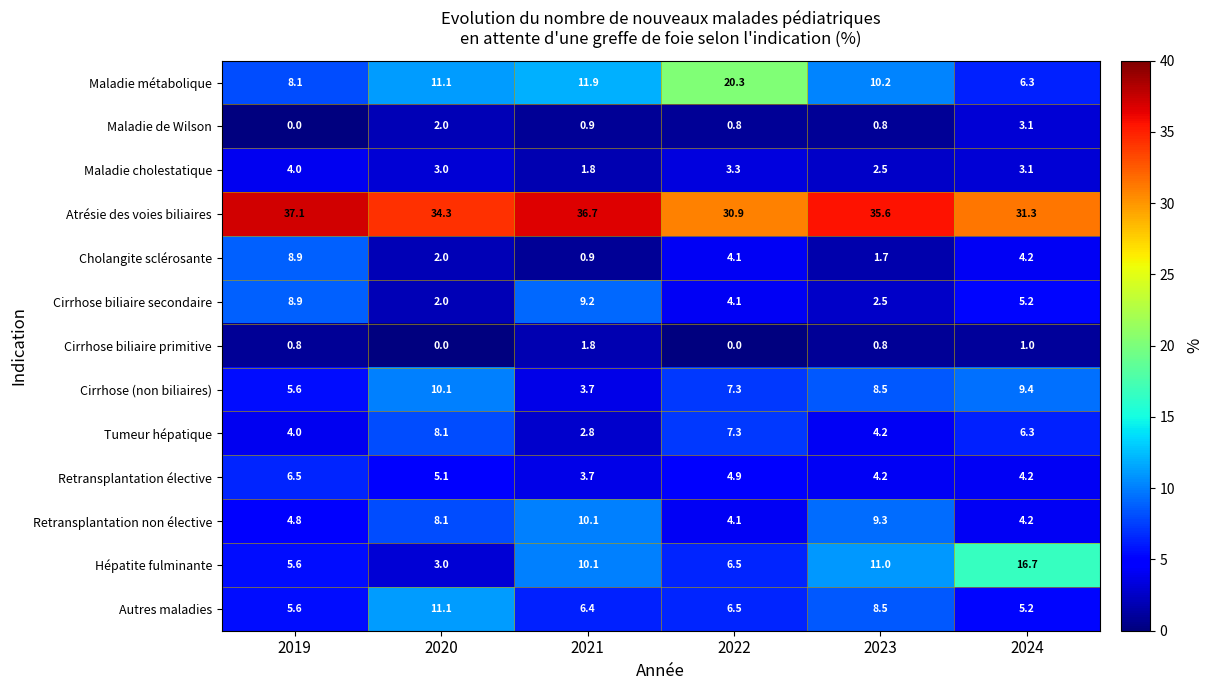

Which series has the largest total across all categories?

Atrésie des voies biliaires